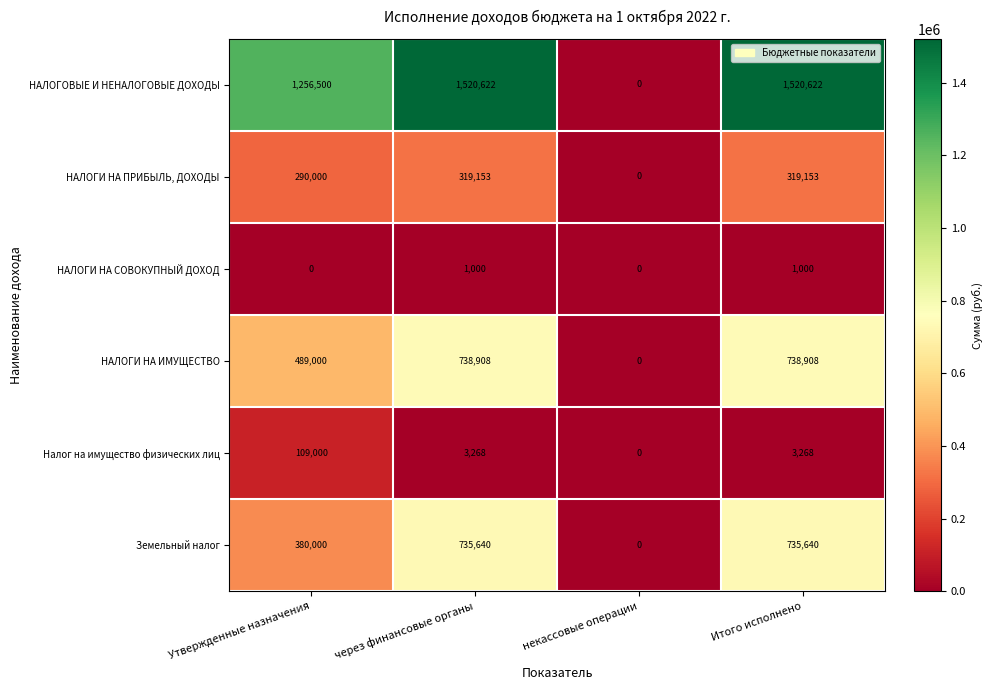

What is the sum of all Налог на имущество физических лиц values?

115536